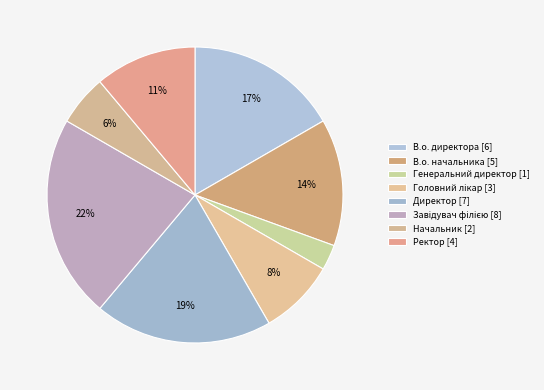

Is the sum of В.о. директора and Завідувач філією greater than half?

No